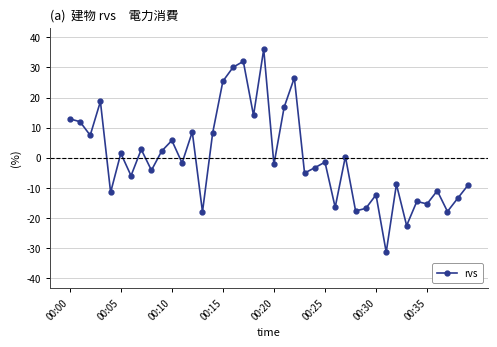

What is the maximum value shown in the chart?

36.0